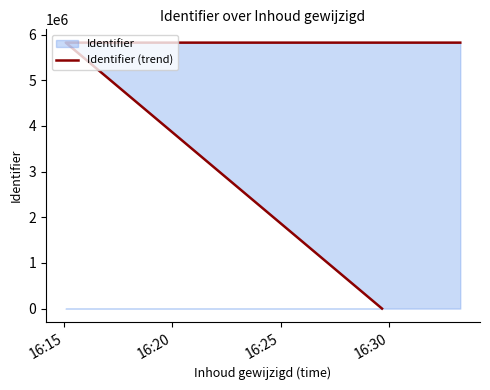

Reading left to right, transcribe all the data shown in this chart.

0	5823663	5823668	5823670	5823672